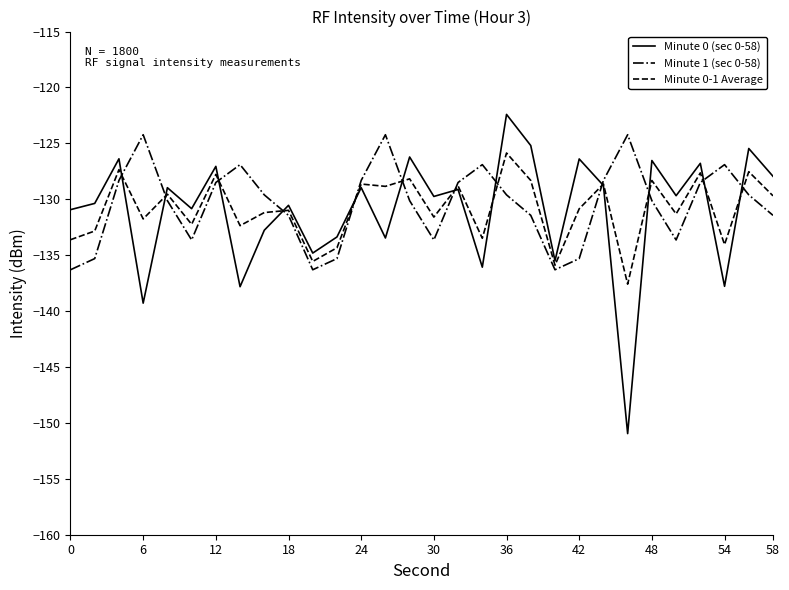

How many lines are shown in the chart?

3